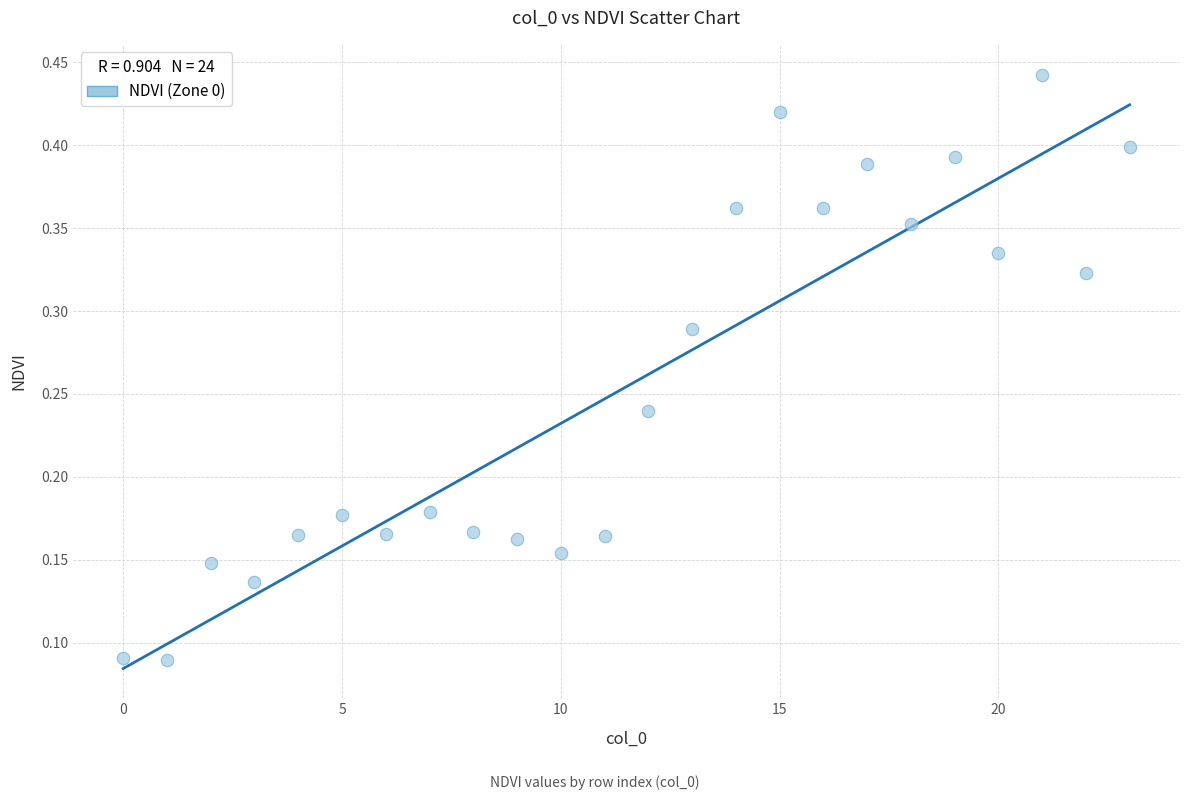

How many data points are displayed?

24